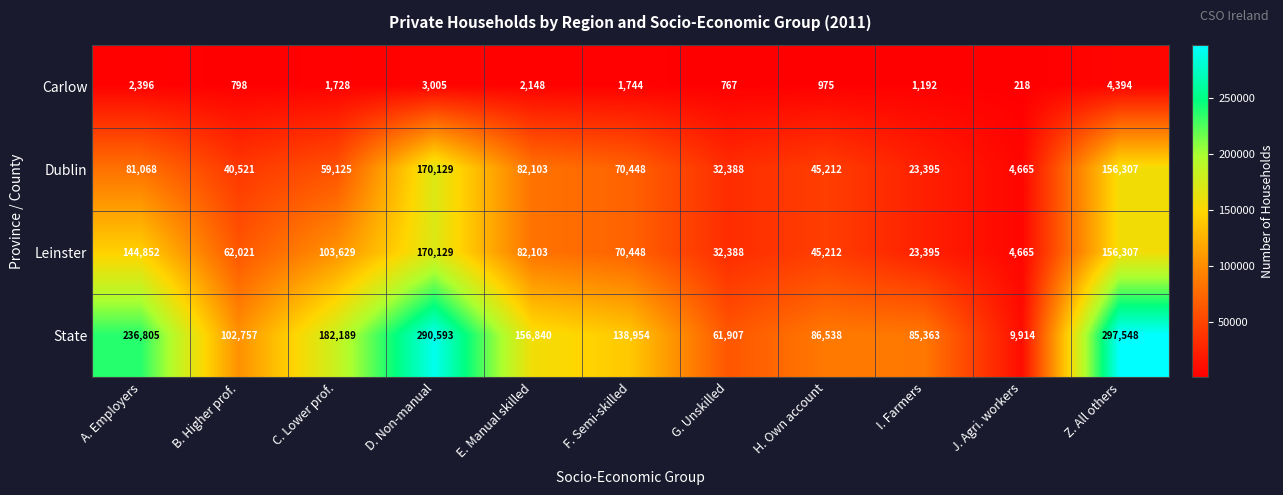

Which series changed the most between C. Lower prof. and Z. All others?

State